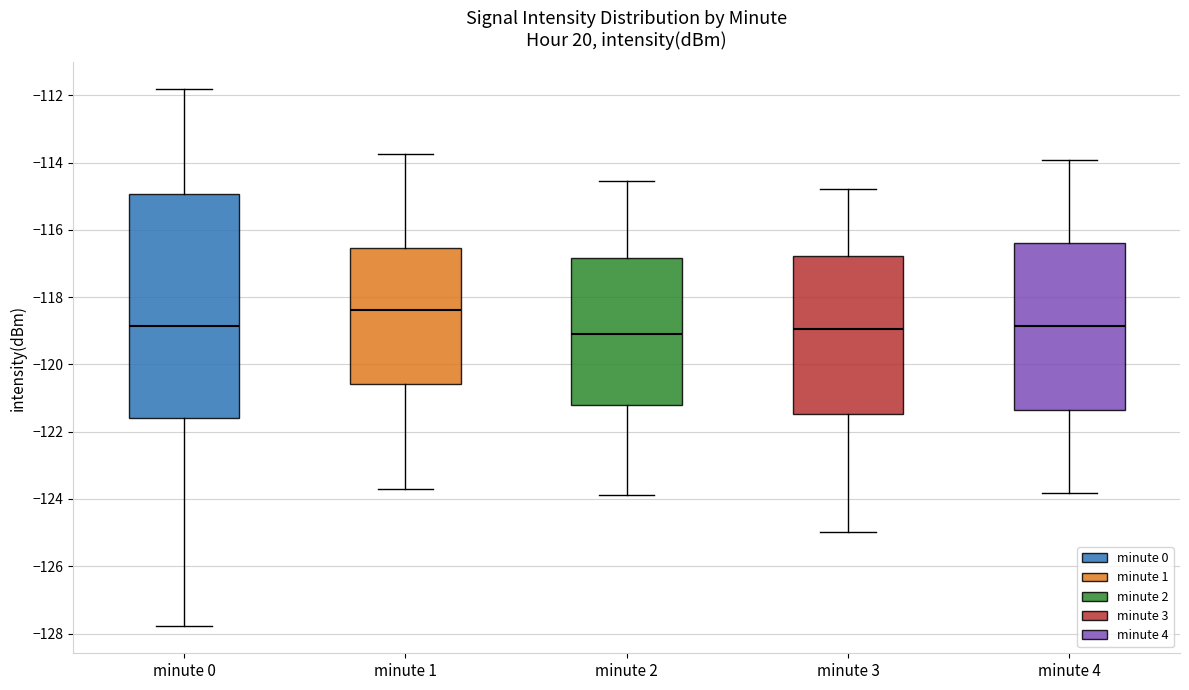

Reading left to right, read every box against the y-axis: the position of its median line, the range the box covers, and the ends of its whiskers. The values are not printed on the chart, so give them approximately, as read against the axis.

minute 0: median -118.8, box -121.6 to -115.0, whiskers -127.8 to -111.8
minute 1: median -118.4, box -120.6 to -116.6, whiskers -123.6 to -113.8
minute 2: median -119.2, box -121.2 to -116.8, whiskers -123.8 to -114.6
minute 3: median -119.0, box -121.4 to -116.8, whiskers -125.0 to -114.8
minute 4: median -118.8, box -121.4 to -116.4, whiskers -123.8 to -114.0